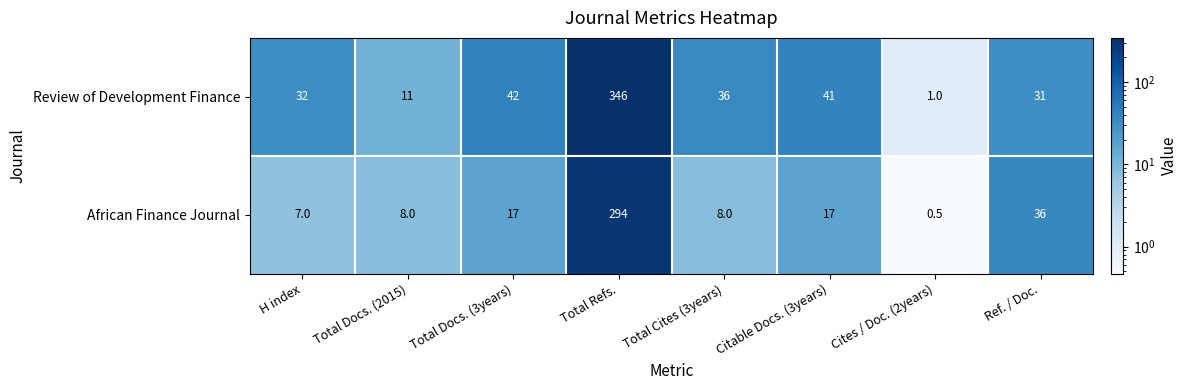

How many distinct data groups are displayed?

2